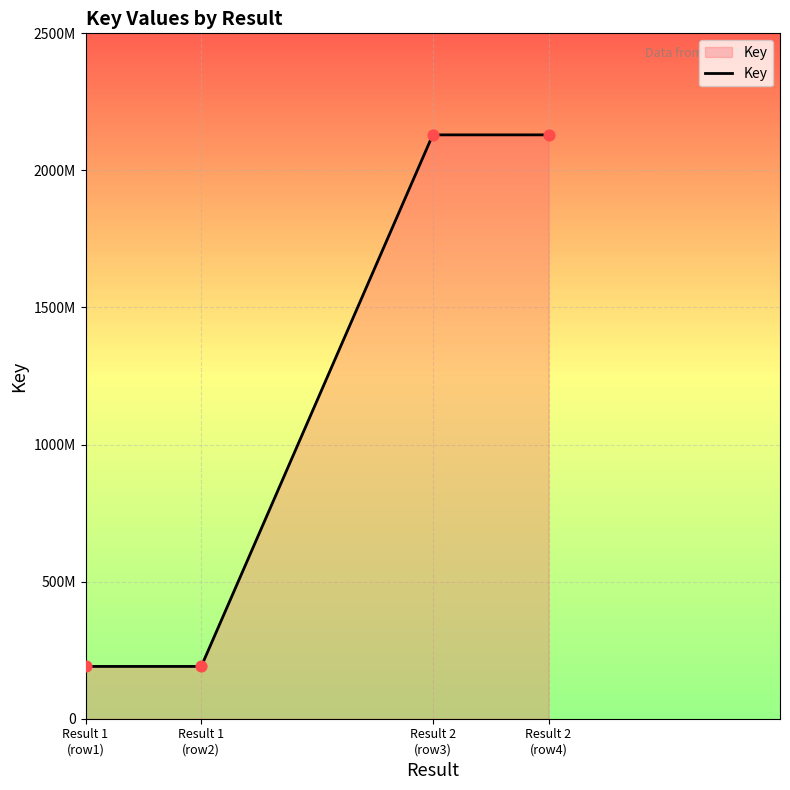

Between Result 1
(row1) and Result 2
(row3), which is larger?

Result 2
(row3)